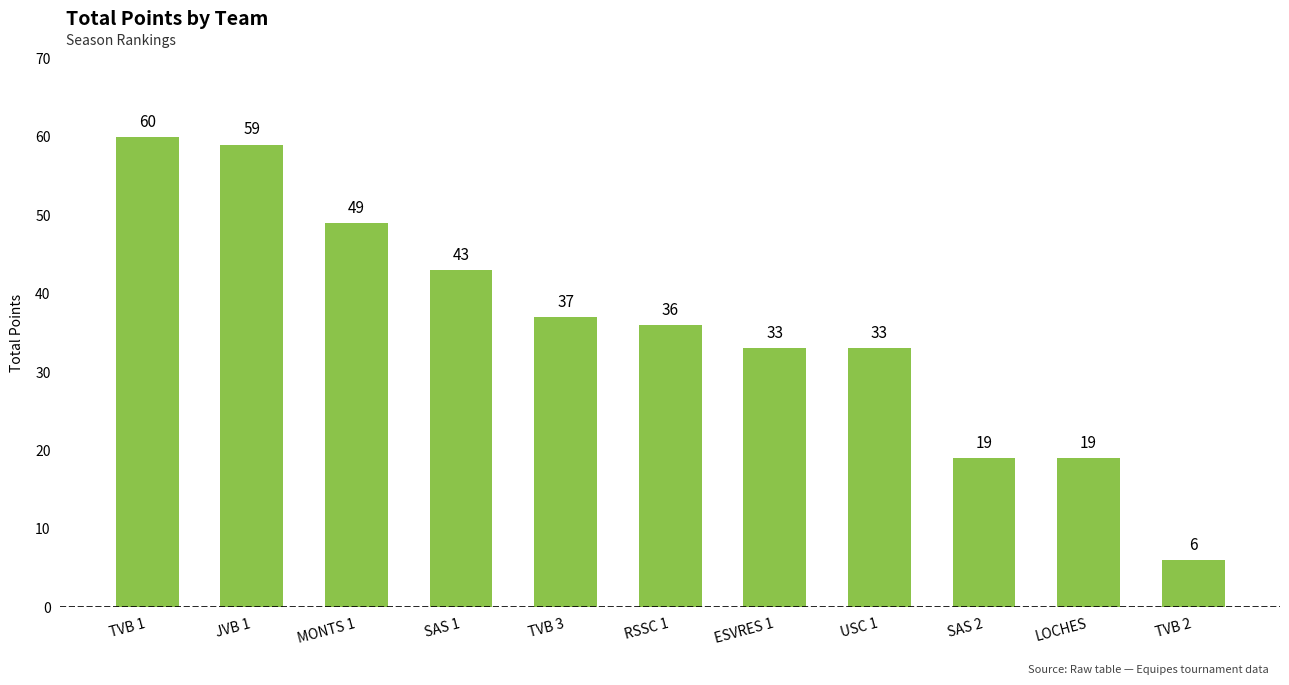

Between LOCHES and MONTS 1, which is larger?

MONTS 1